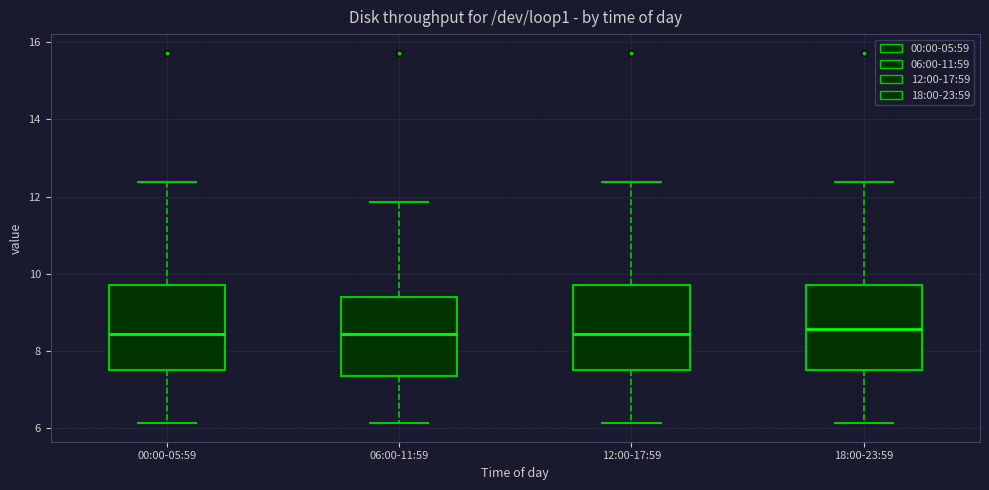

Reading left to right, transcribe this box plot: for each box, give where its median line is, the range the box spans, and where its two whiskers end, as read against the y-axis. The values are not printed on the chart, so give them approximately, as read against the axis.

00:00-05:59: median 8.4, box 7.6 to 9.8, whiskers 6.2 to 12.4
06:00-11:59: median 8.4, box 7.4 to 9.4, whiskers 6.2 to 11.8
12:00-17:59: median 8.4, box 7.6 to 9.8, whiskers 6.2 to 12.4
18:00-23:59: median 8.6, box 7.6 to 9.8, whiskers 6.2 to 12.4